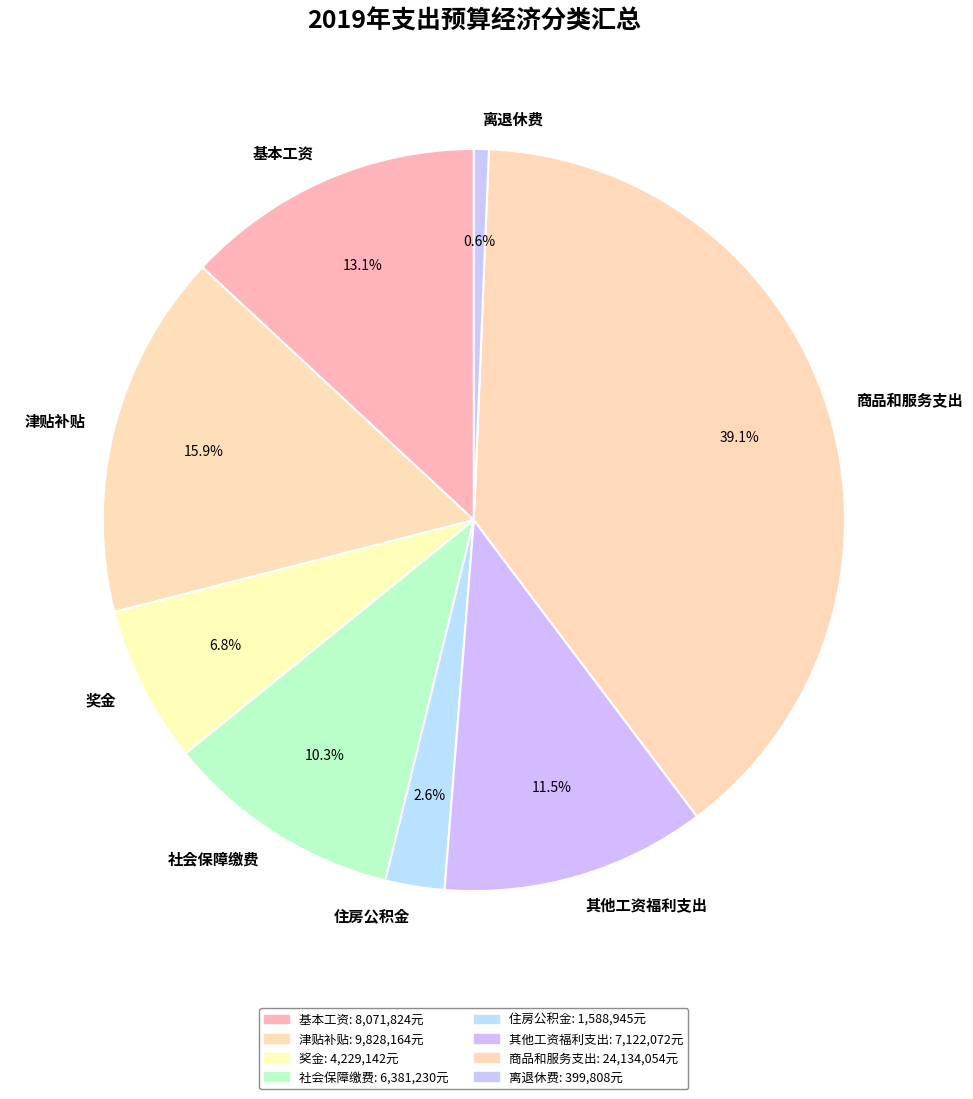

Do 其他工资福利支出 and 住房公积金 together represent more than half of the pie?

No